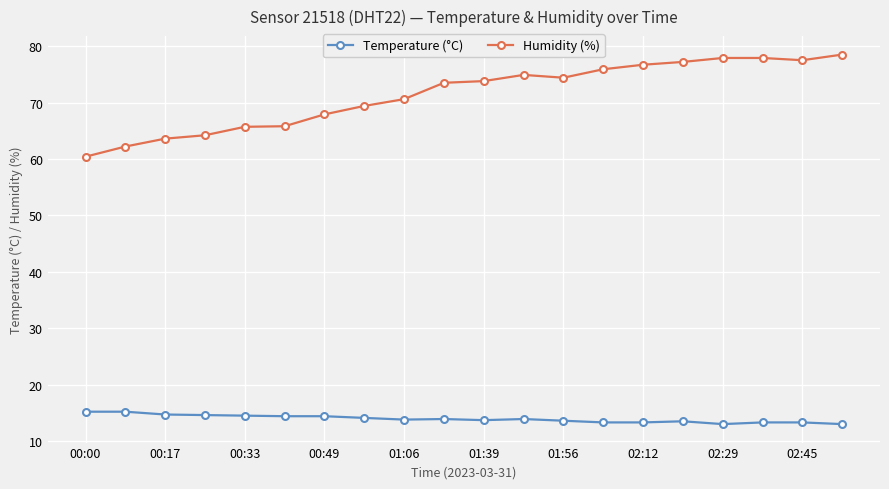

What is the sum of all Humidity (%) values?

1428.0